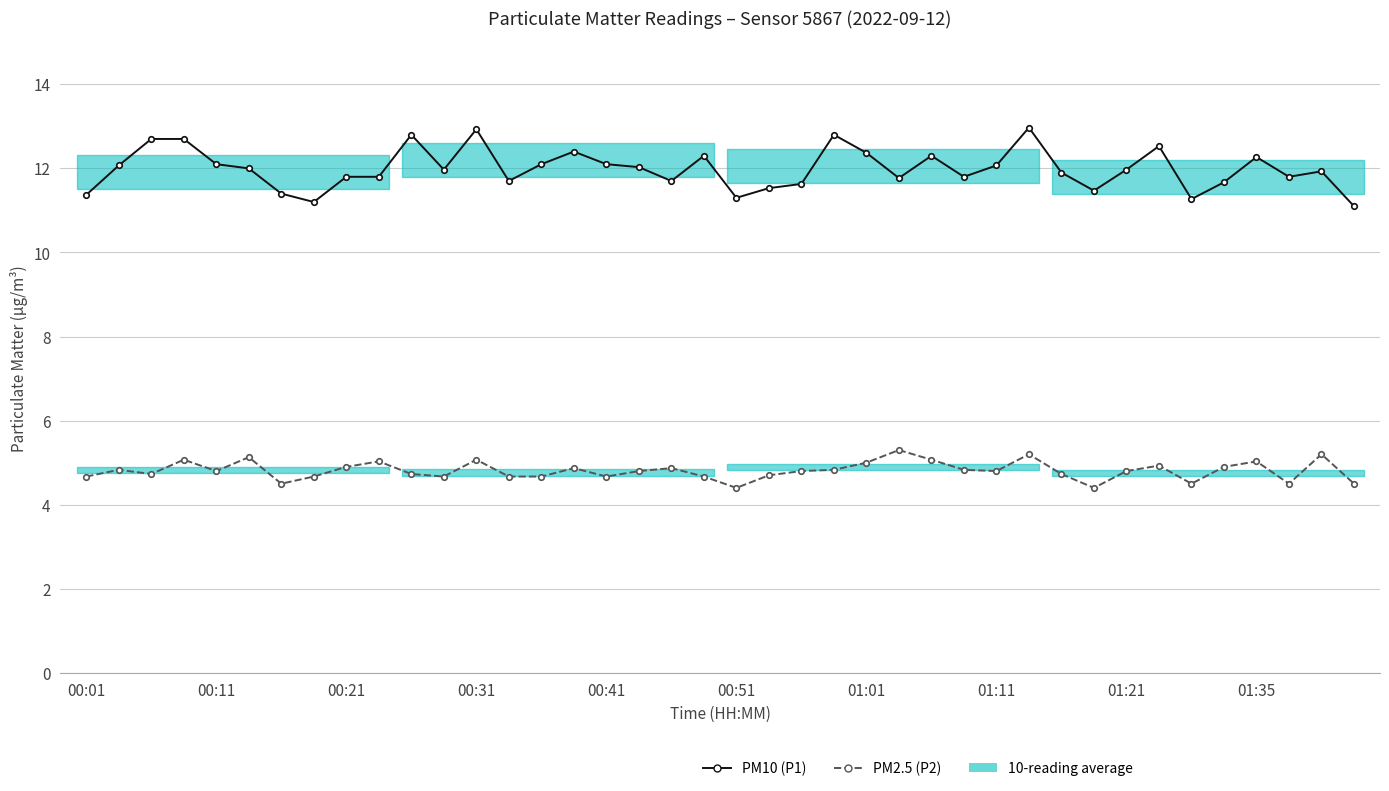

True or false: PM2.5 (P2) has a value of 1.5 at 14.

False